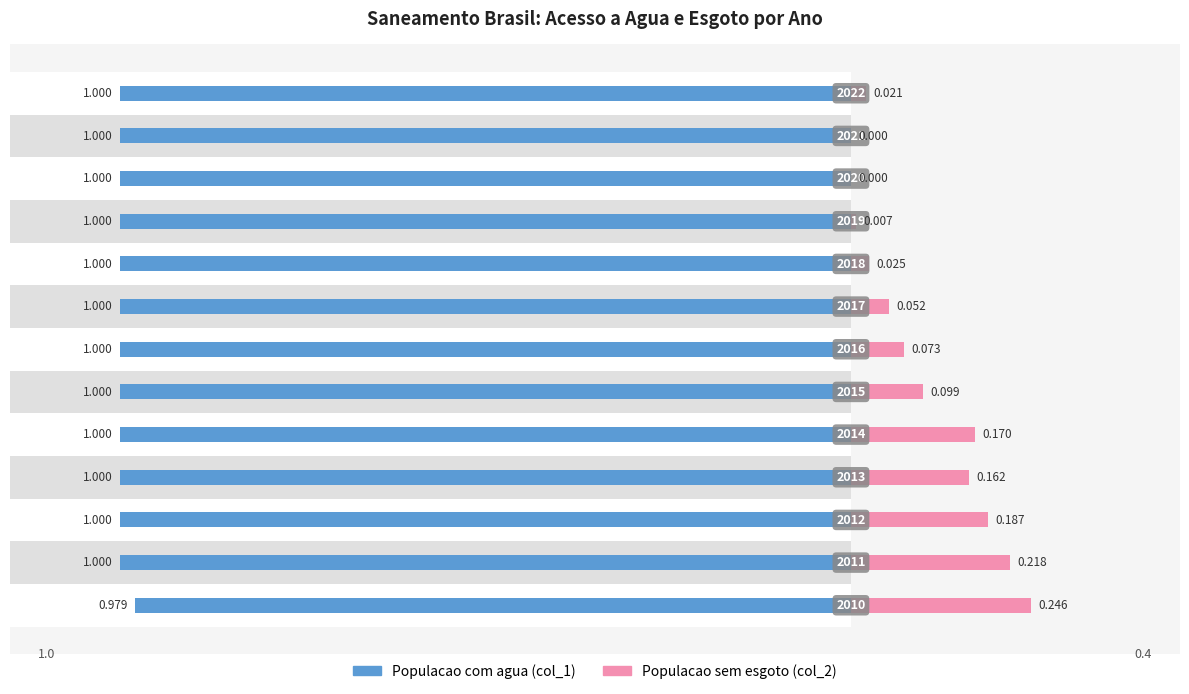

How many groups of bars are there?

13